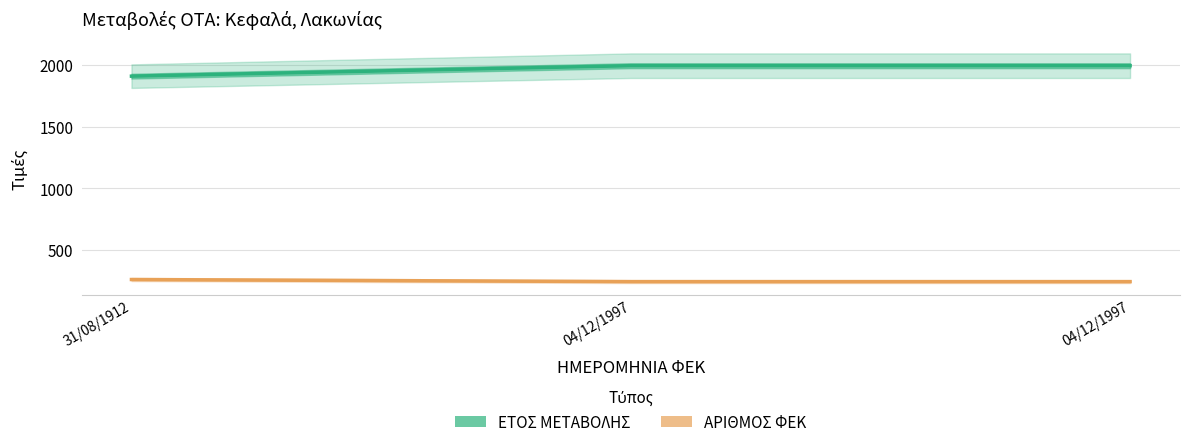

The ΑΡΙΘΜΟΣ ΦΕΚ series shows 64 at 04/12/1997. True or false?

False